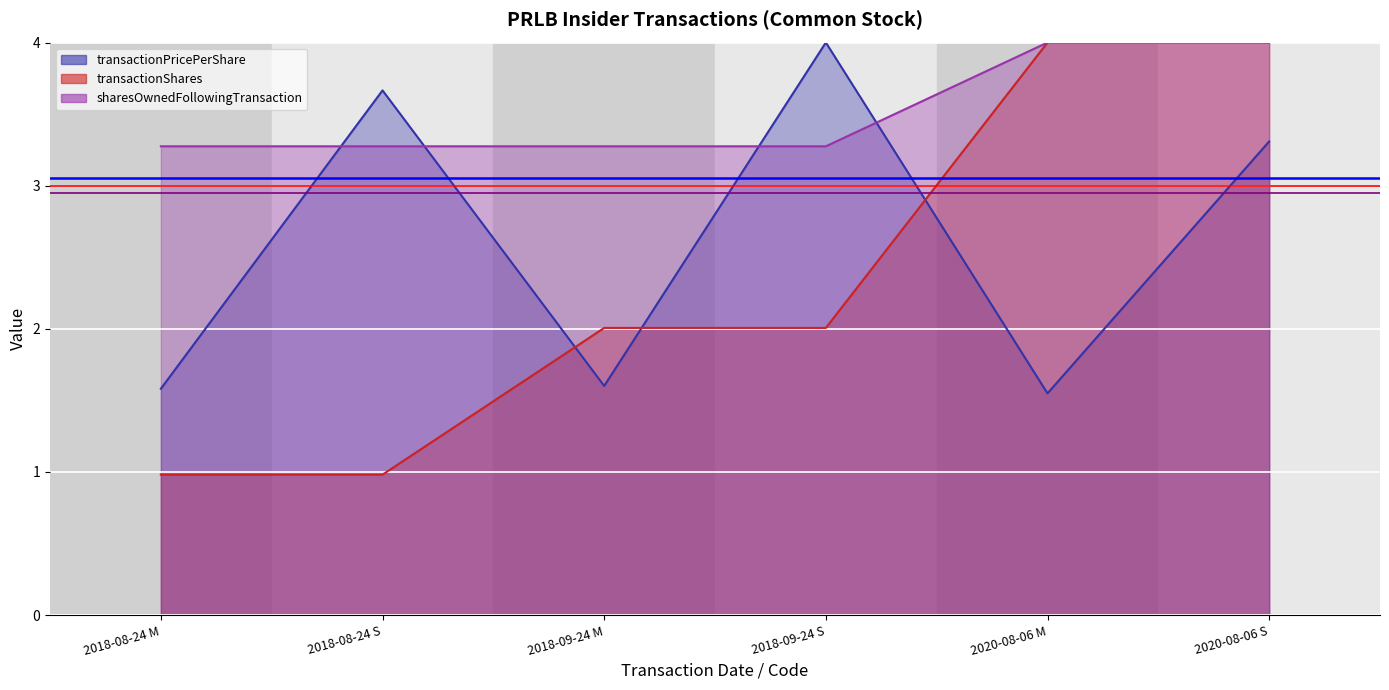

What is the average value of the sharesOwnedFollowingTransaction series?

3.5